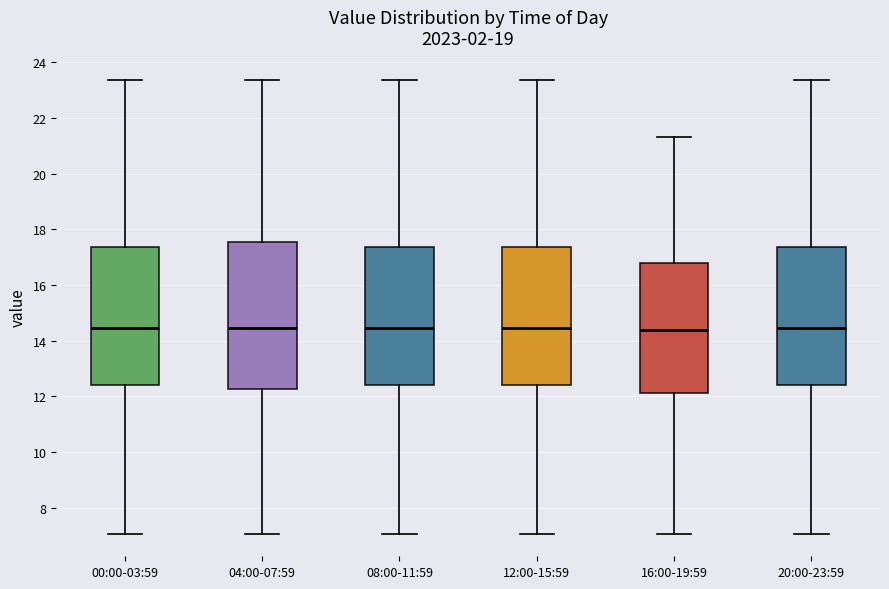

Reading left to right, transcribe this box plot: for each box, give where its median line is, the range the box spans, and where its two whiskers end, as read against the y-axis. The values are not printed on the chart, so give them approximately, as read against the axis.

00:00-03:59: median 14.4, box 12.4 to 17.4, whiskers 7.0 to 23.4
04:00-07:59: median 14.4, box 12.2 to 17.6, whiskers 7.0 to 23.4
08:00-11:59: median 14.4, box 12.4 to 17.4, whiskers 7.0 to 23.4
12:00-15:59: median 14.4, box 12.4 to 17.4, whiskers 7.0 to 23.4
16:00-19:59: median 14.4, box 12.2 to 16.8, whiskers 7.0 to 21.4
20:00-23:59: median 14.4, box 12.4 to 17.4, whiskers 7.0 to 23.4